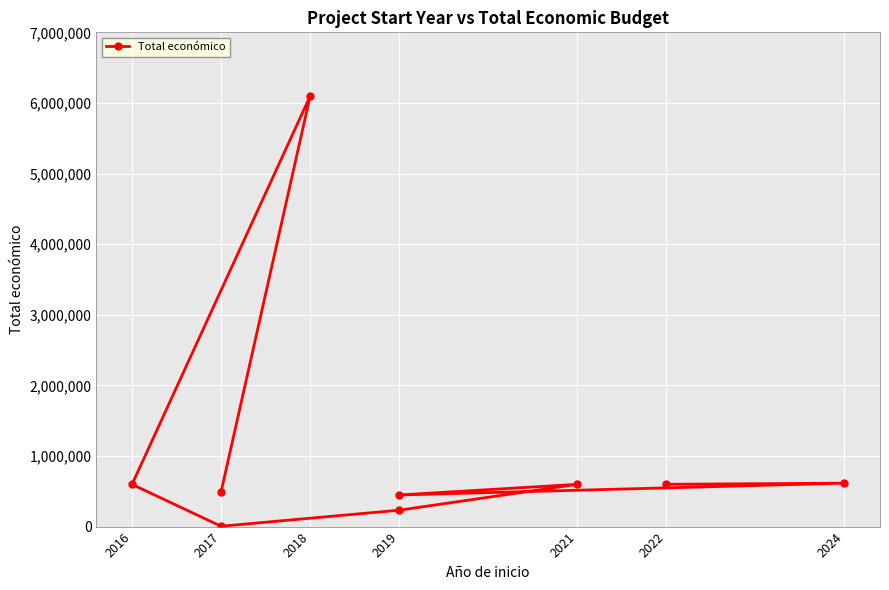

At which label does the data first exceed 598049?

2022